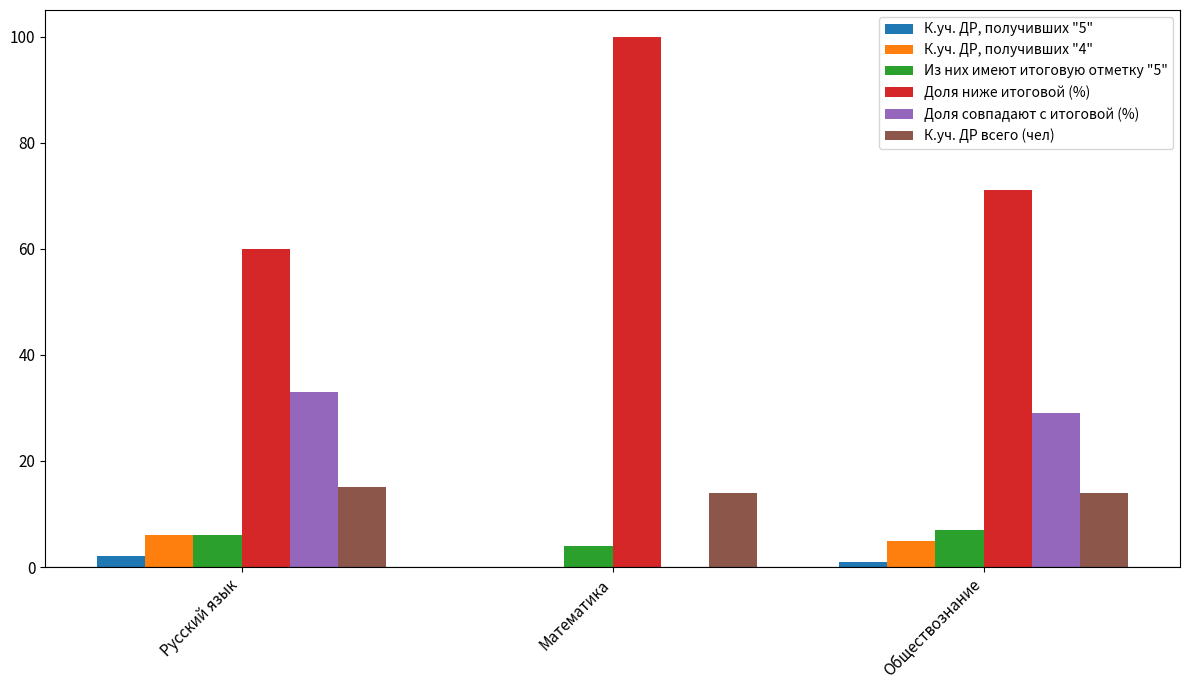

What is the sum of all Доля совпадают с итоговой (%) values?

62